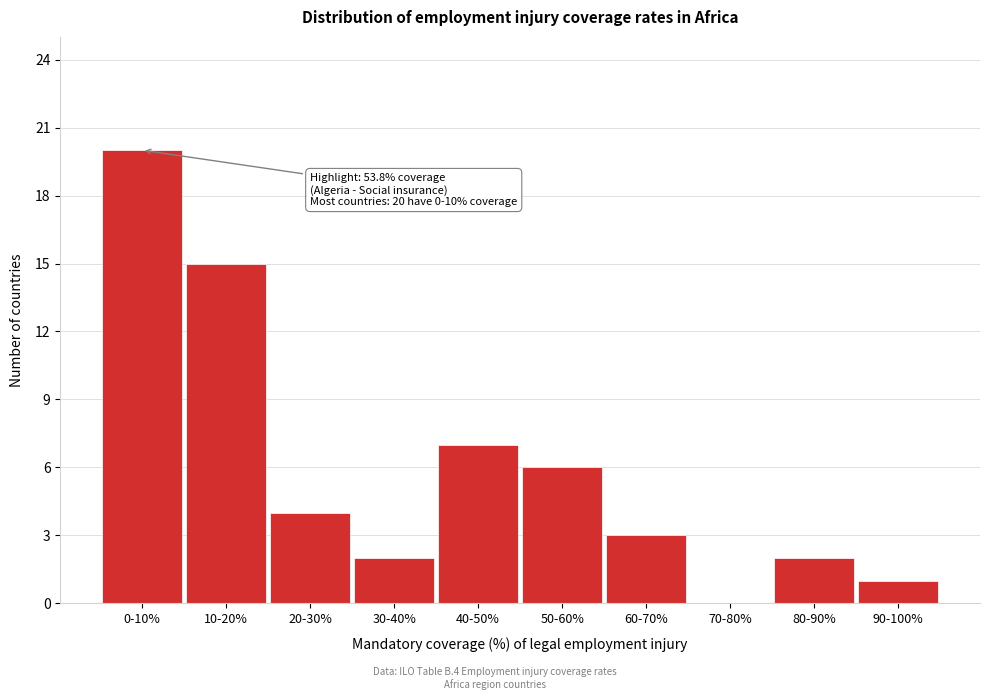

Reading right to left, extract all data points from this chart.

90-100%=1	80-90%=2	70-80%=0	60-70%=3	50-60%=6	40-50%=7	30-40%=2	20-30%=4	10-20%=15	0-10%=20